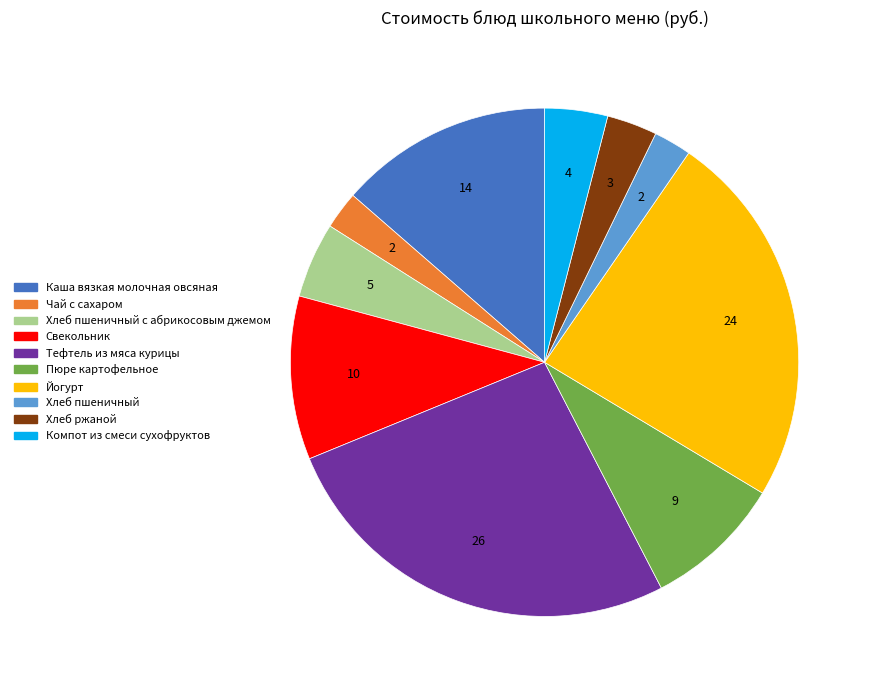

Does any single category account for the majority?

No